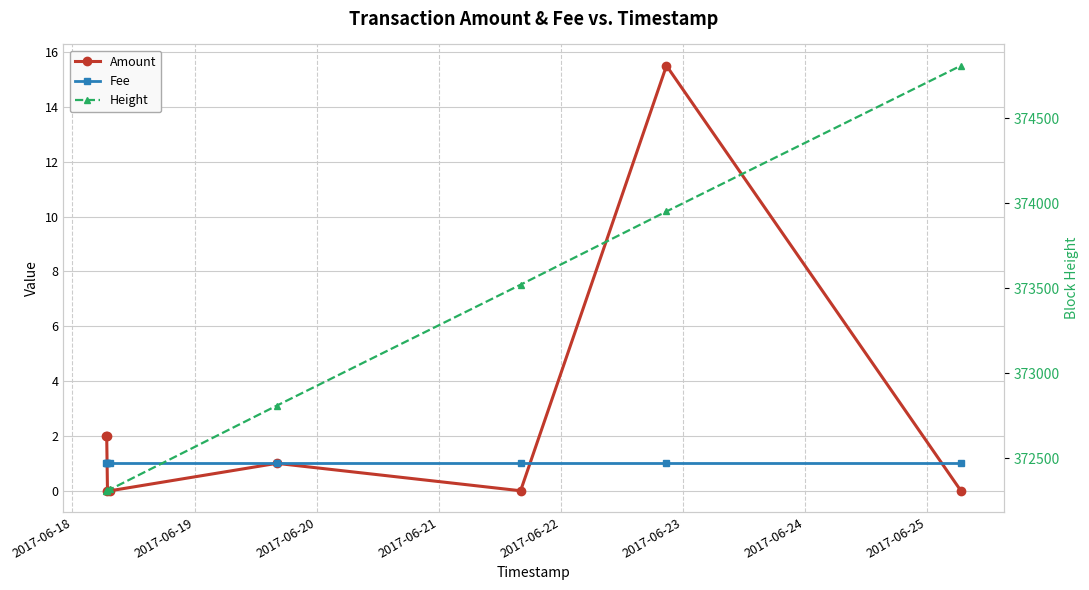

What is the highest value of the Height series?

374810.0